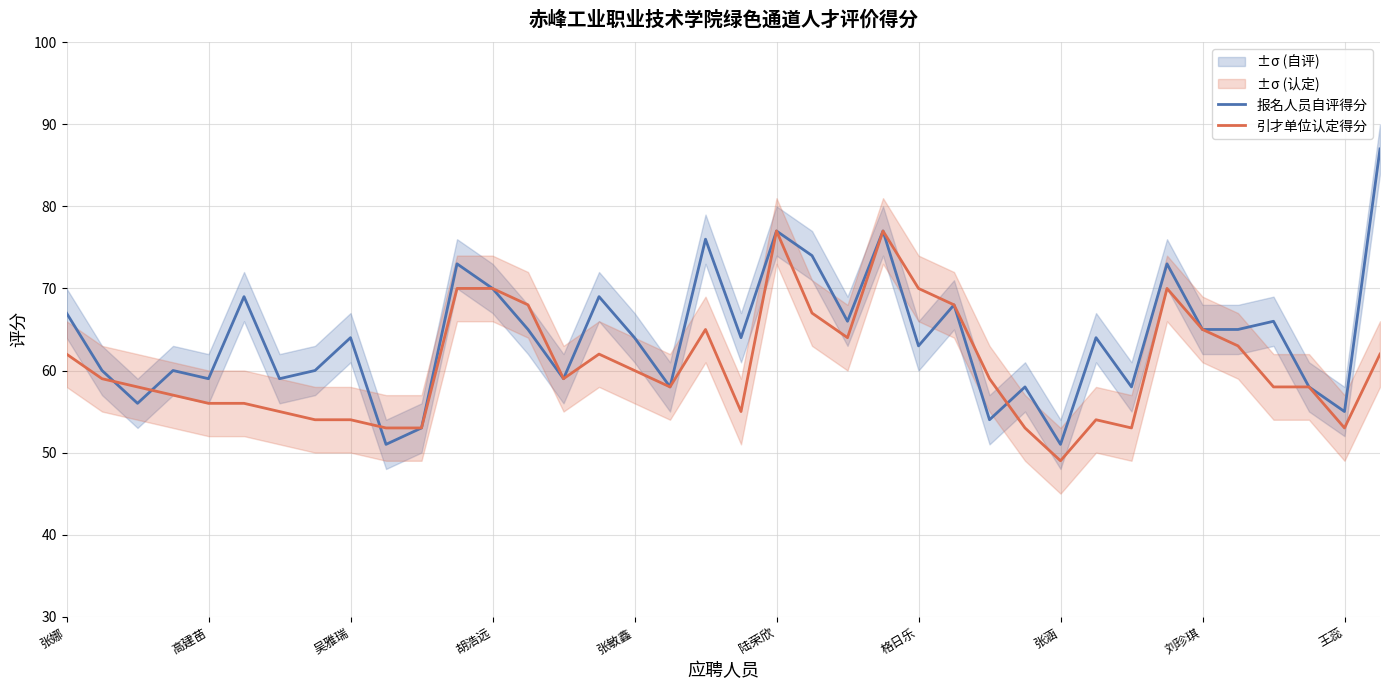

What is the difference between the second highest and minimum values in the 报名人员自评得分 series?

26